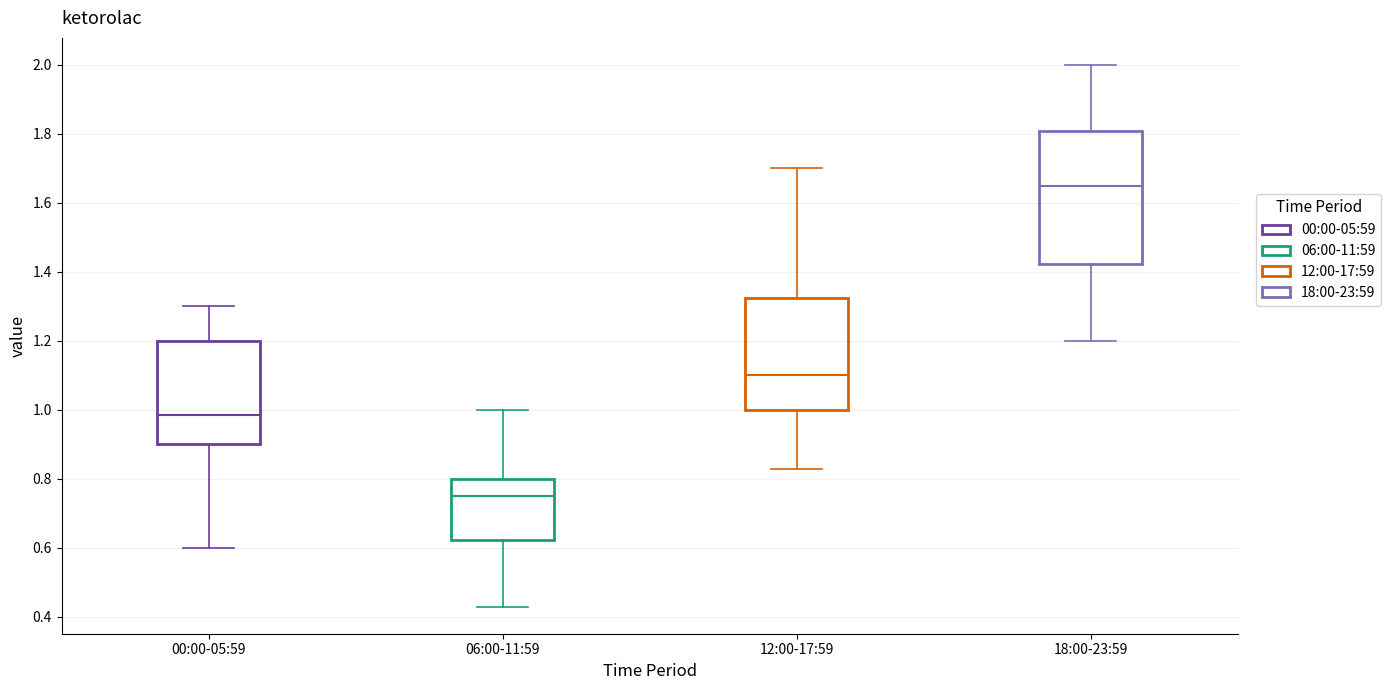

Reading left to right, transcribe this box plot: for each box, give where its median line is, the range the box spans, and where its two whiskers end, as read against the y-axis. The values are not printed on the chart, so give them approximately, as read against the axis.

00:00-05:59: median 0.98, box 0.90 to 1.20, whiskers 0.60 to 1.30
06:00-11:59: median 0.76, box 0.62 to 0.80, whiskers 0.44 to 1.00
12:00-17:59: median 1.10, box 1.00 to 1.32, whiskers 0.84 to 1.70
18:00-23:59: median 1.66, box 1.42 to 1.80, whiskers 1.20 to 2.00